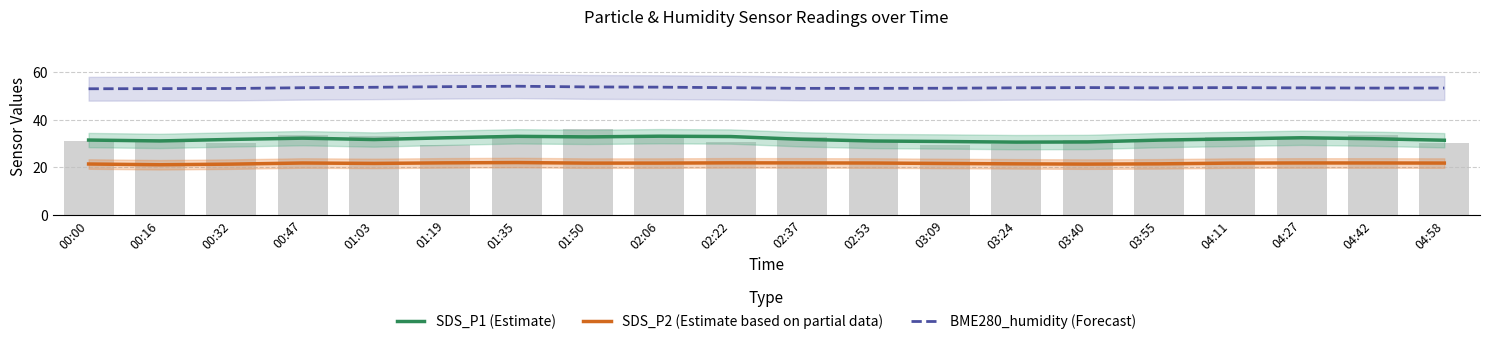

At which label does BME280_humidity (Forecast) reach its peak?

01:35